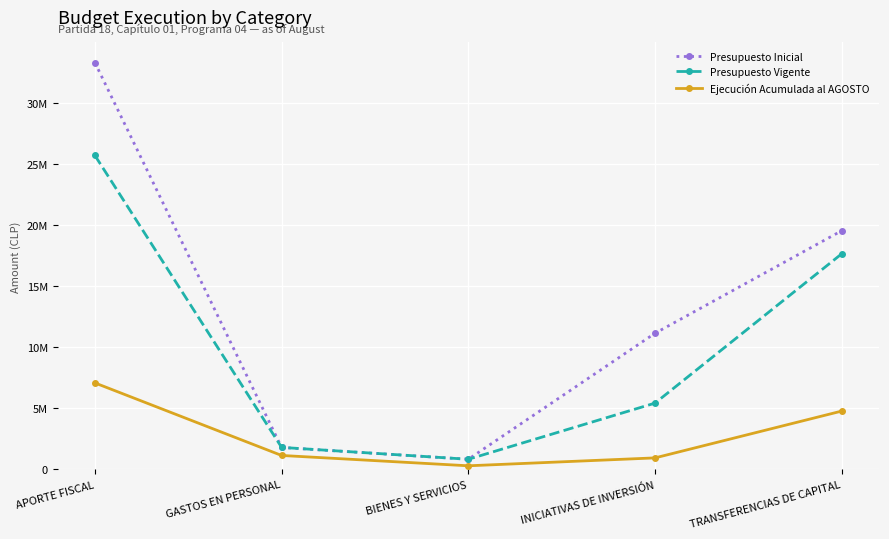

True or false: Ejecución Acumulada al AGOSTO and Presupuesto Inicial cross at least once.

False